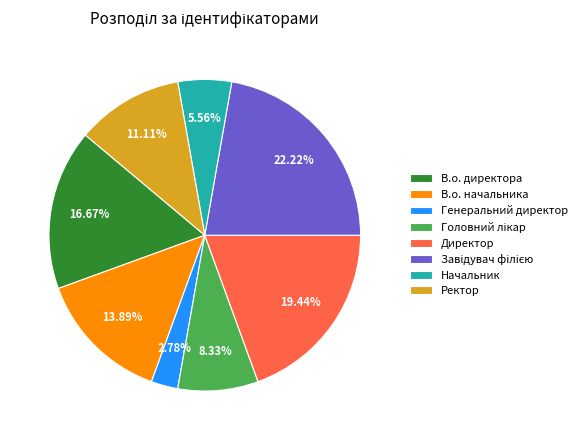

Is Начальник the majority of the pie?

No